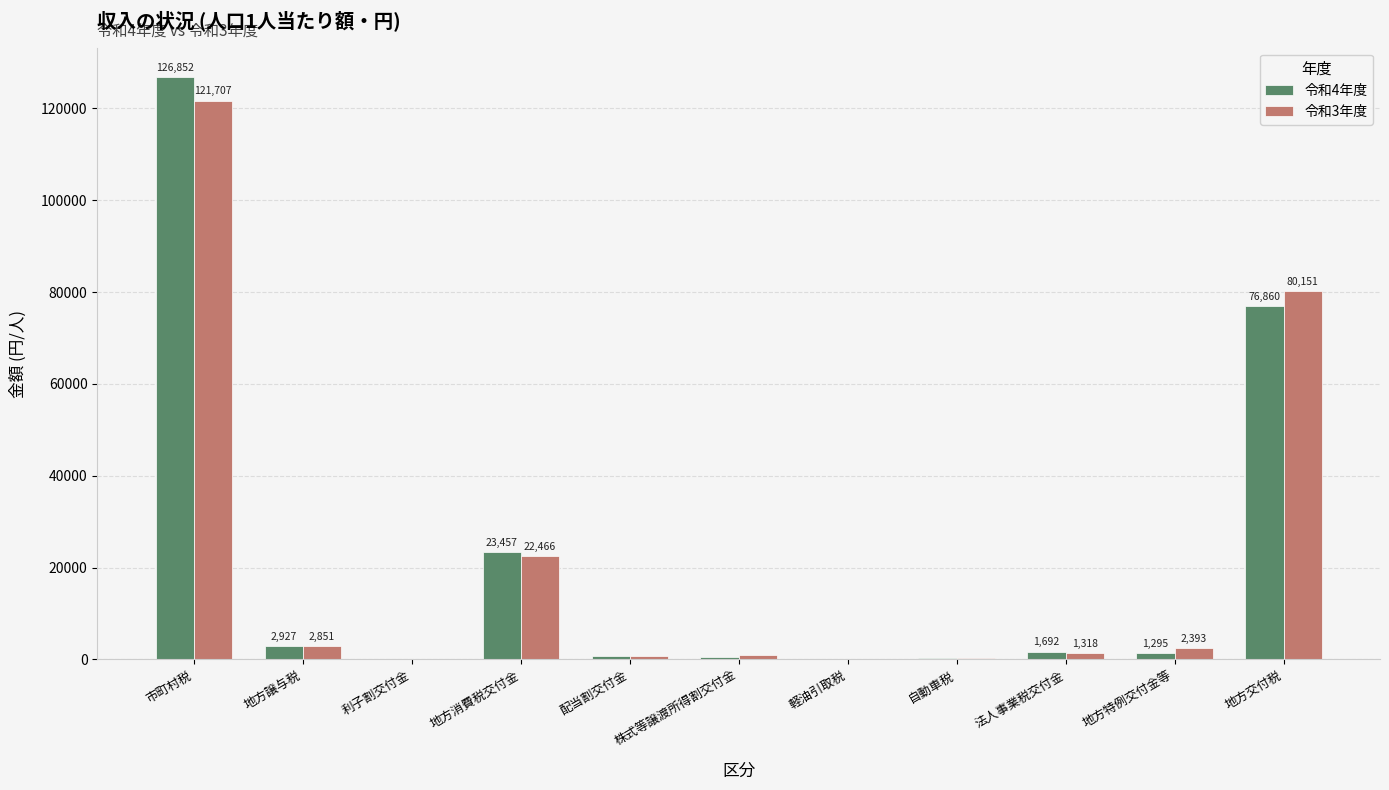

What is the sum of all 令和4年度 values?

234792